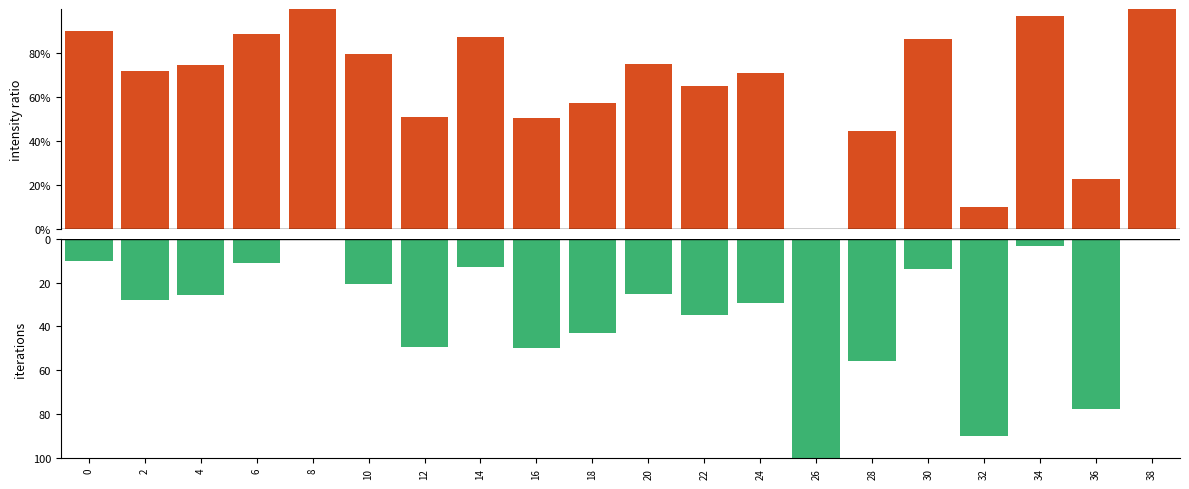

How many values in the inverted intensity series exceed 28?

10